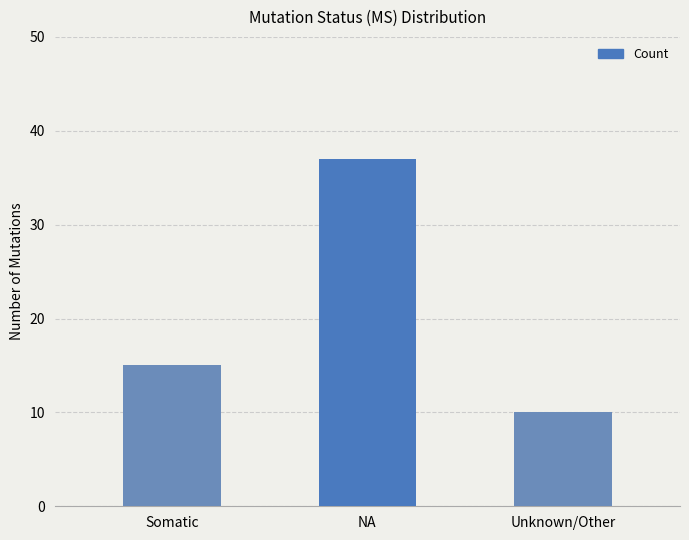

What is the value of the 2nd bar from the left?

37